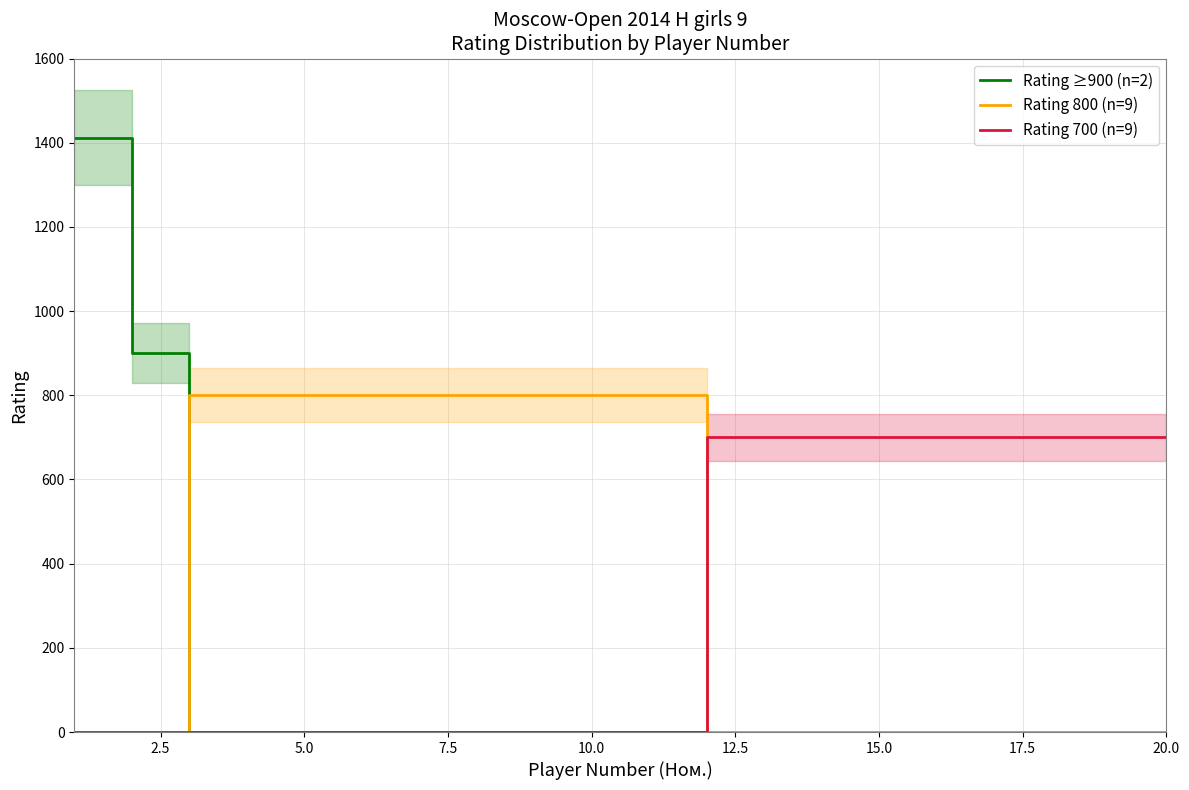

Reading left to right, what are all the values shown in this chart?

Rating ≥900 (n=2): 1412	900	0	0	0	0	0	0	0	0	0	0	0	0	0	0	0	0	0	0
Rating 800 (n=9): 0	0	800	800	800	800	800	800	800	800	800	0	0	0	0	0	0	0	0	0
Rating 700 (n=9): 0	0	0	0	0	0	0	0	0	0	0	700	700	700	700	700	700	700	700	700